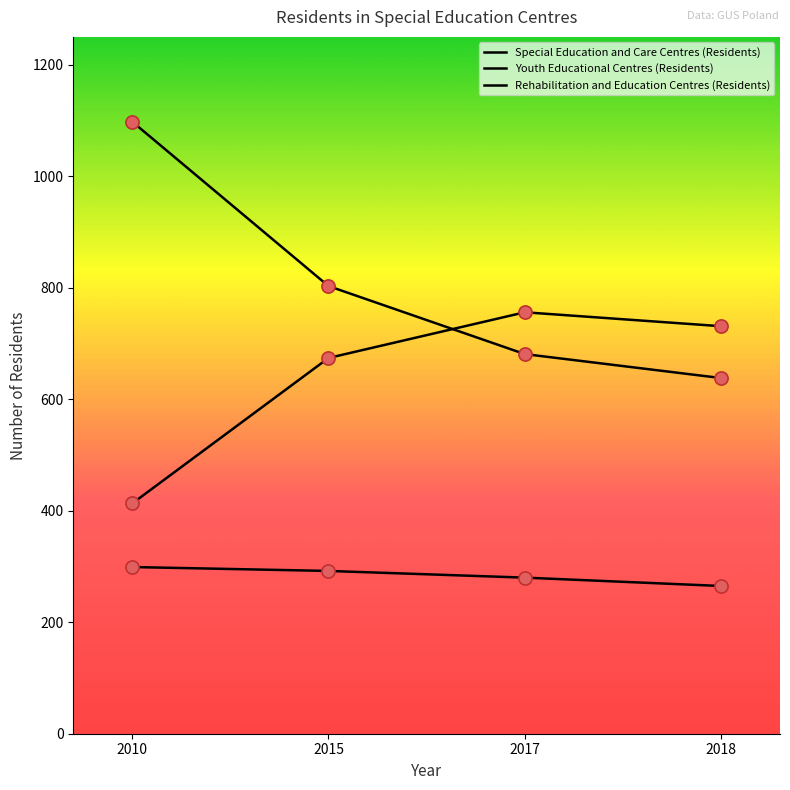

Does the chart have visible grid lines?

No